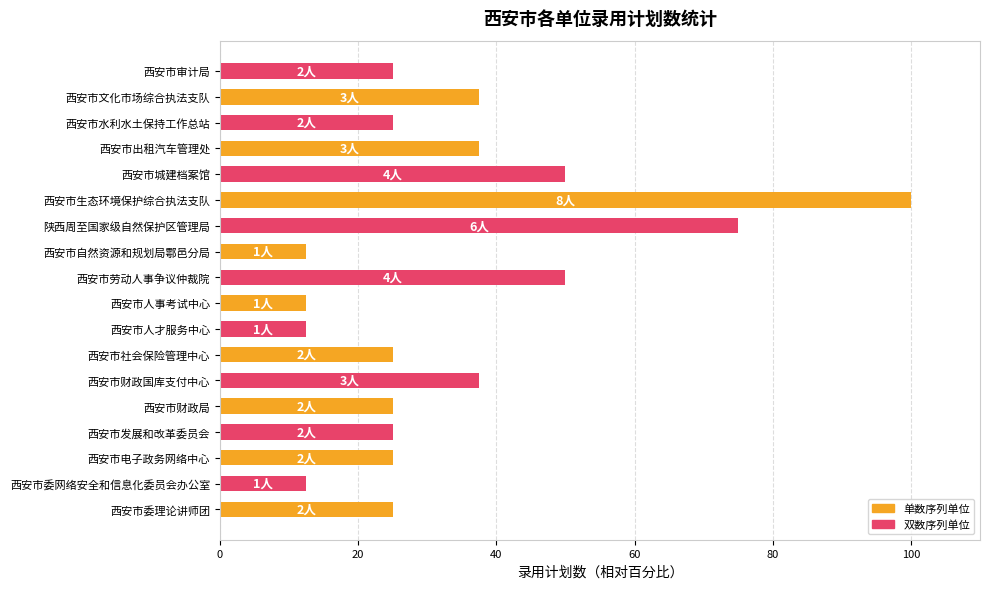

What is the approximate value at 西安市发展和改革委员会?

25.0